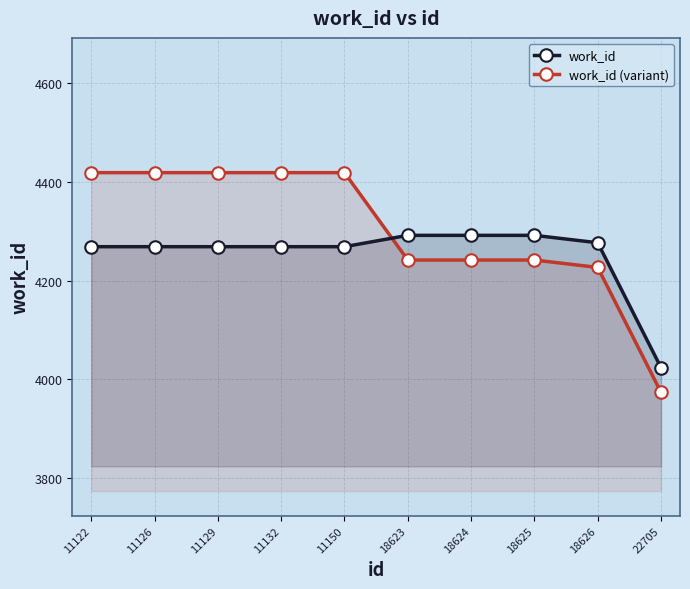

How many data points does each series have?

10